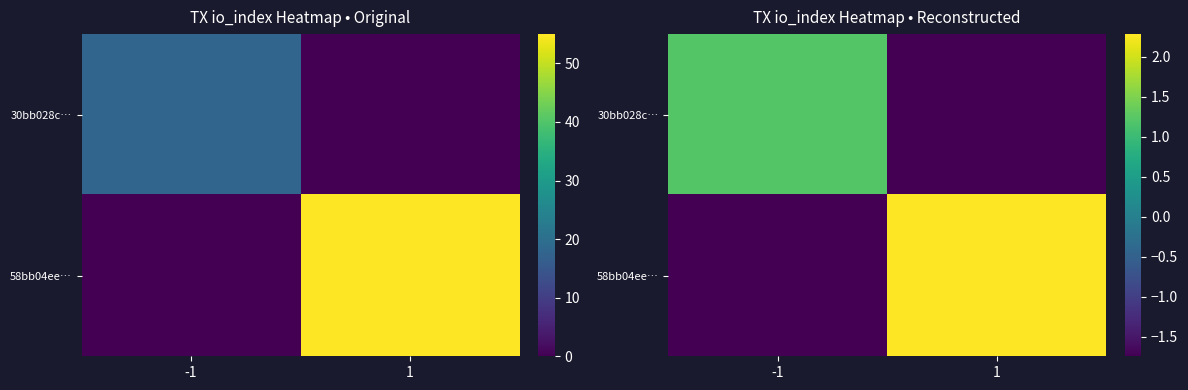

List the series in order of their peak value, lowest first.

30bb028c…, 58bb04ee…